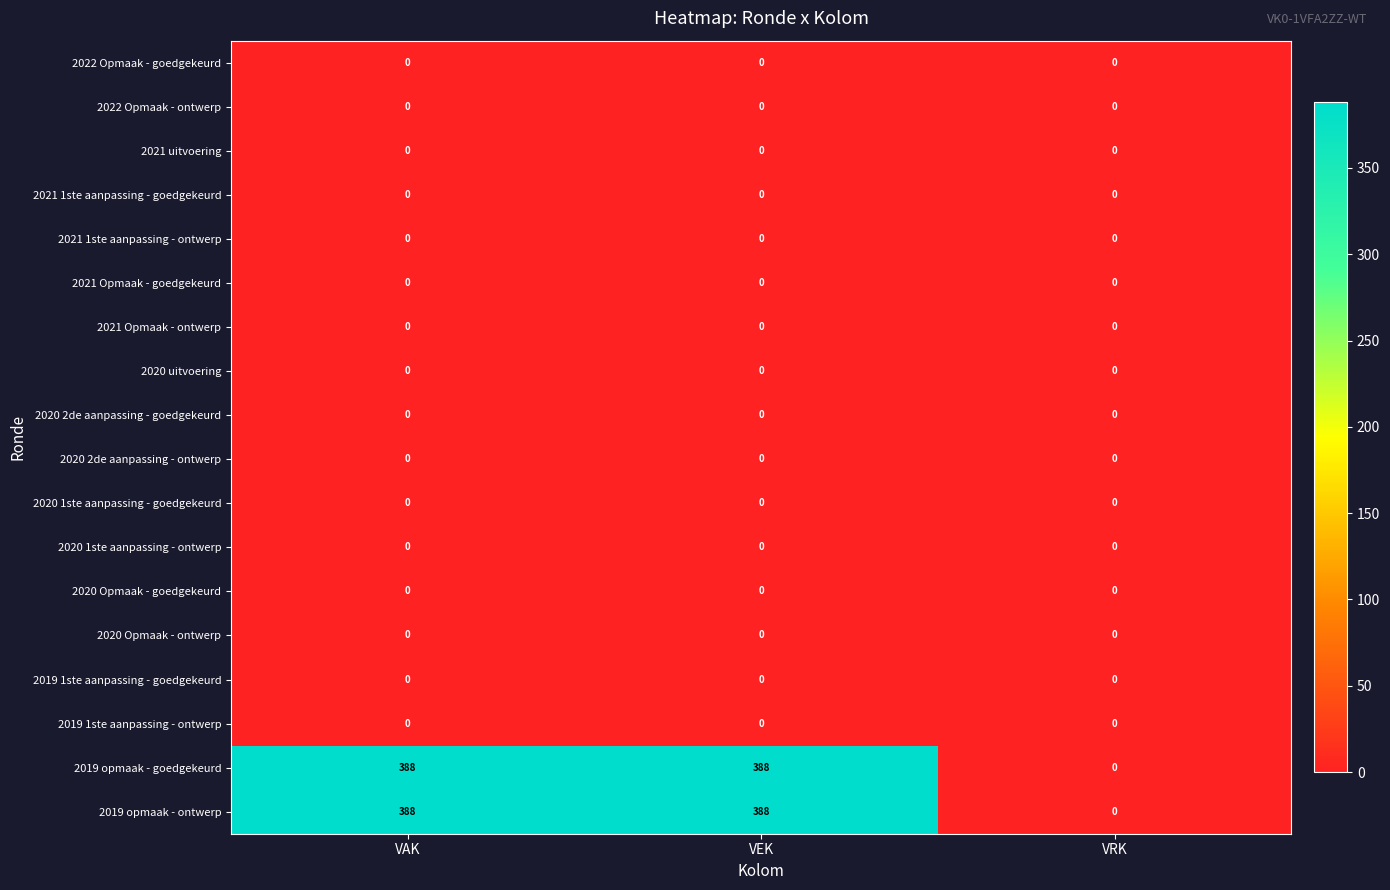

The value of 2020 2de aanpassing - ontwerp at VRK is 0. True or false?

True